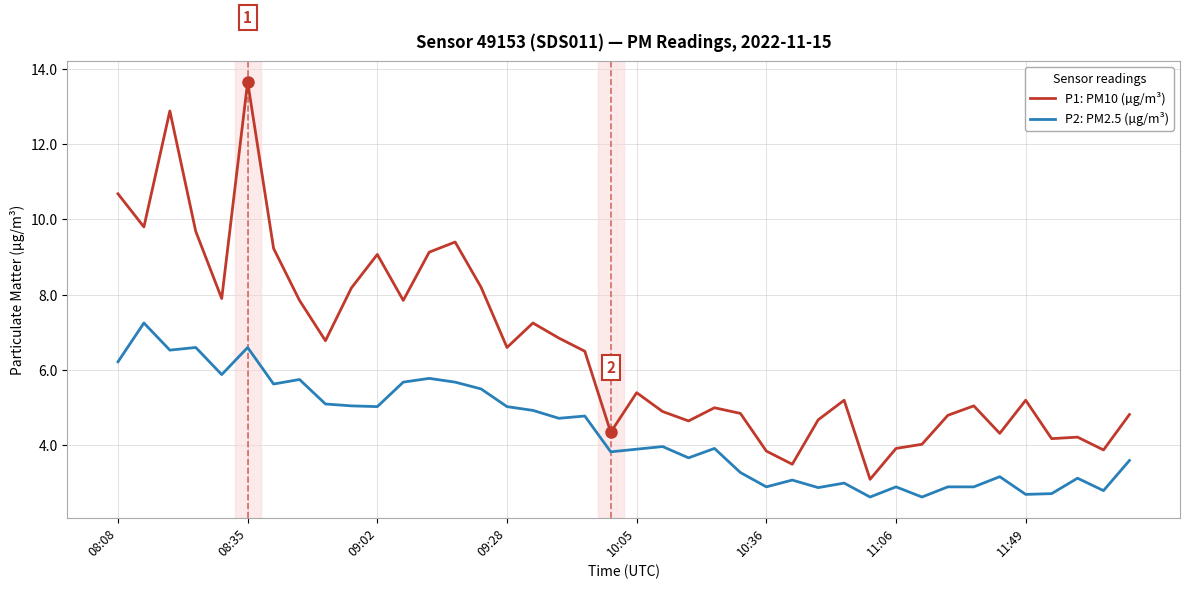

Which series has the largest total across all categories?

P1: PM10 (µg/m³)